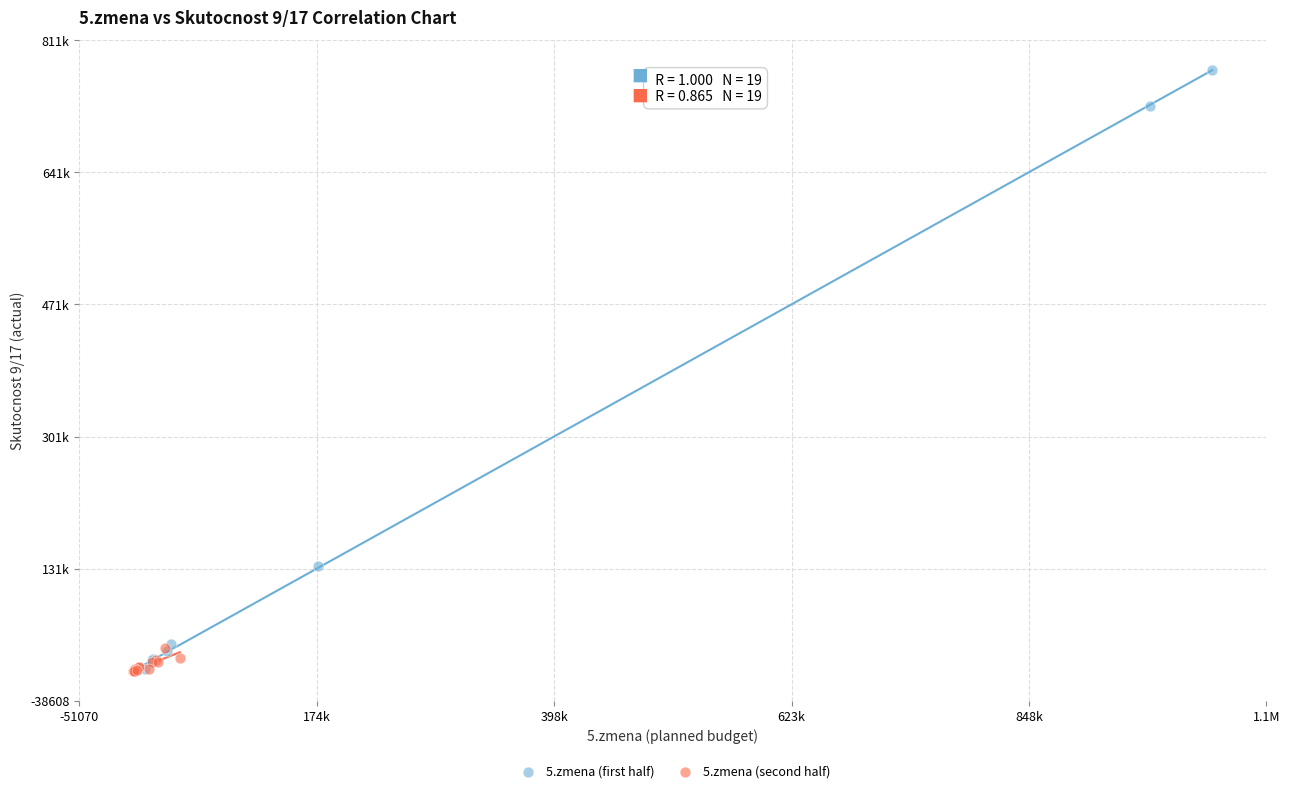

Which series reaches the maximum Y coordinate?

5.zmena (first half)